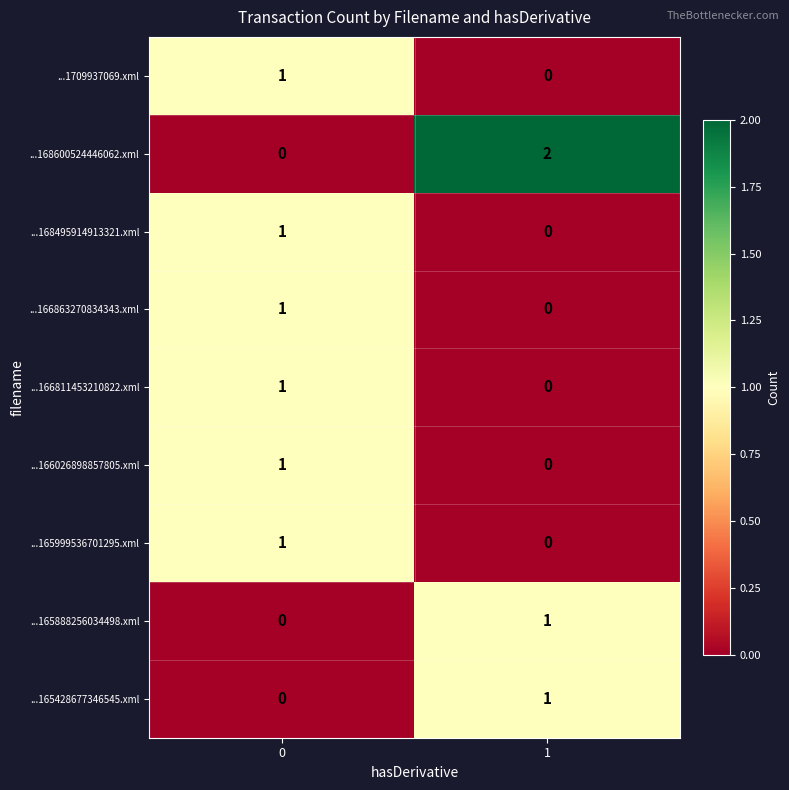

Is it true that ...166026898857805.xml equals -1 at 1?

False